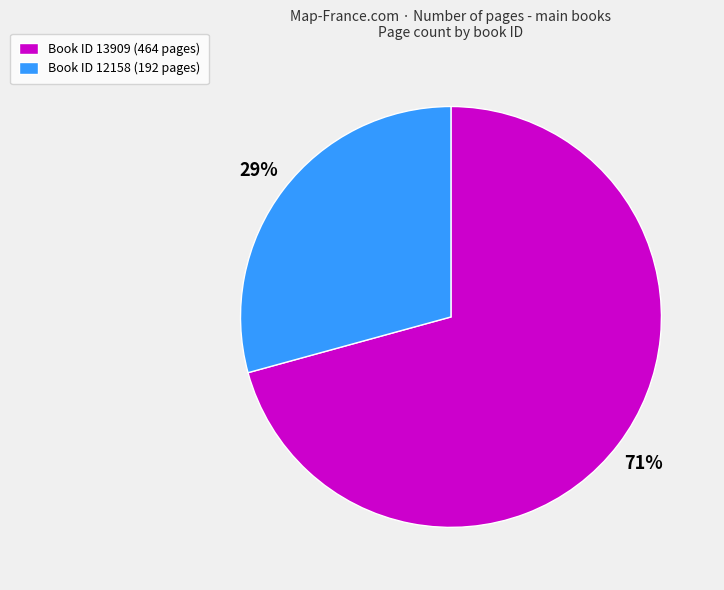

To the nearest percent, what is the average slice percentage?

50%